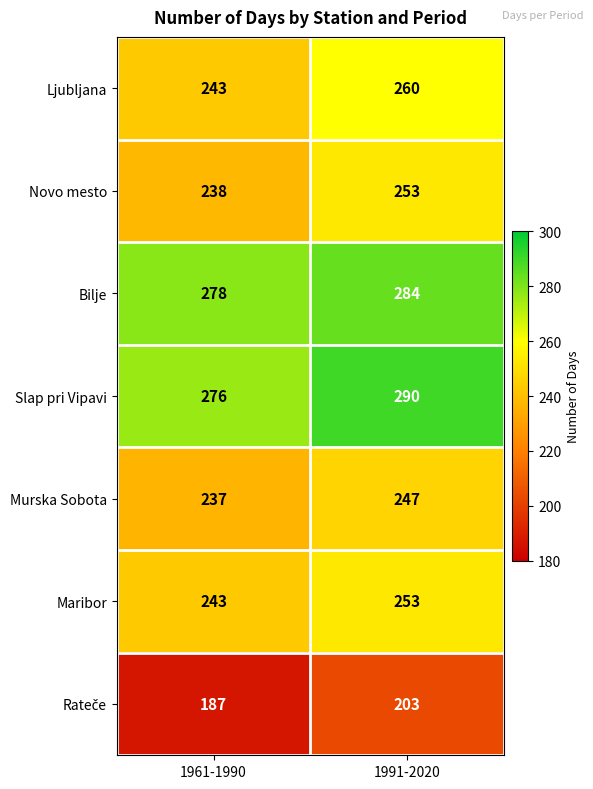

Which category has the highest value across all series?

1991-2020